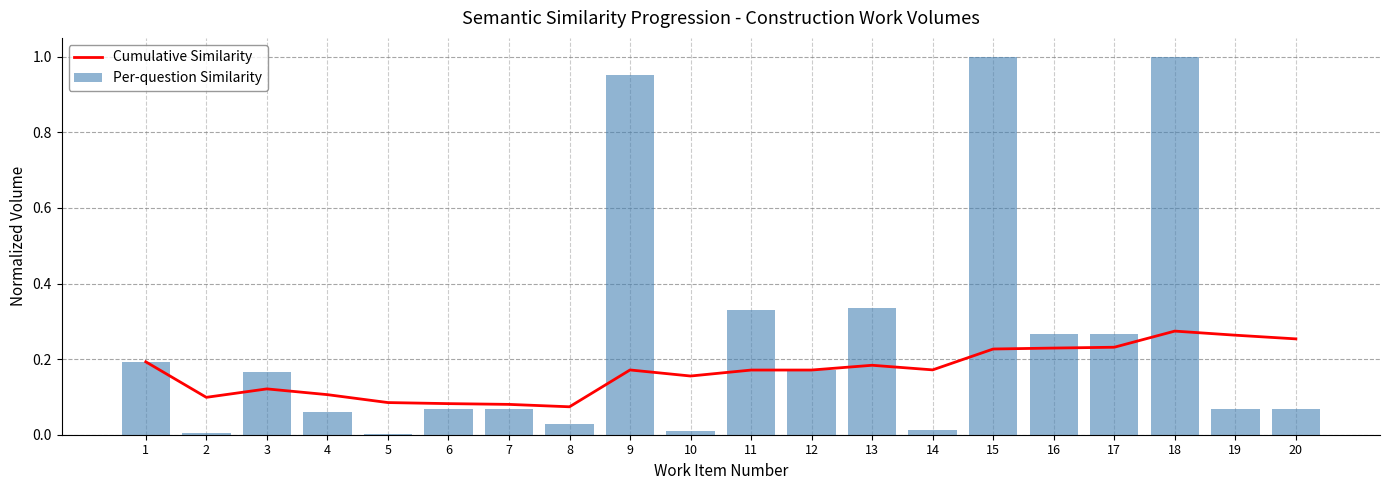

Which category has the lowest value in the Cumulative Similarity series?

8